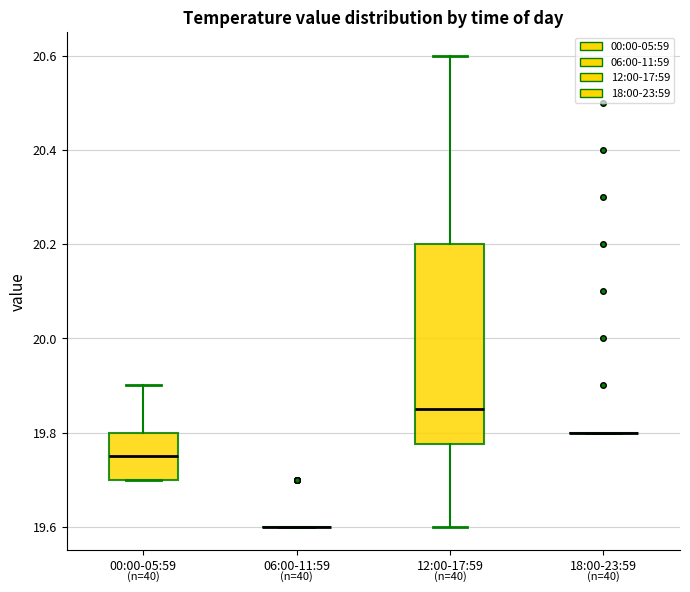

Where is the lower edge of the box for 00:00-05:59 on the y-axis? The values are not printed on the chart, so give them approximately, as read against the axis.

19.70